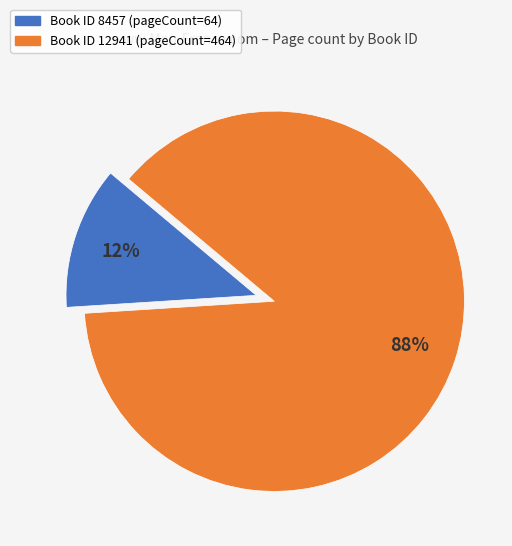

Does any single category account for the majority?

Yes